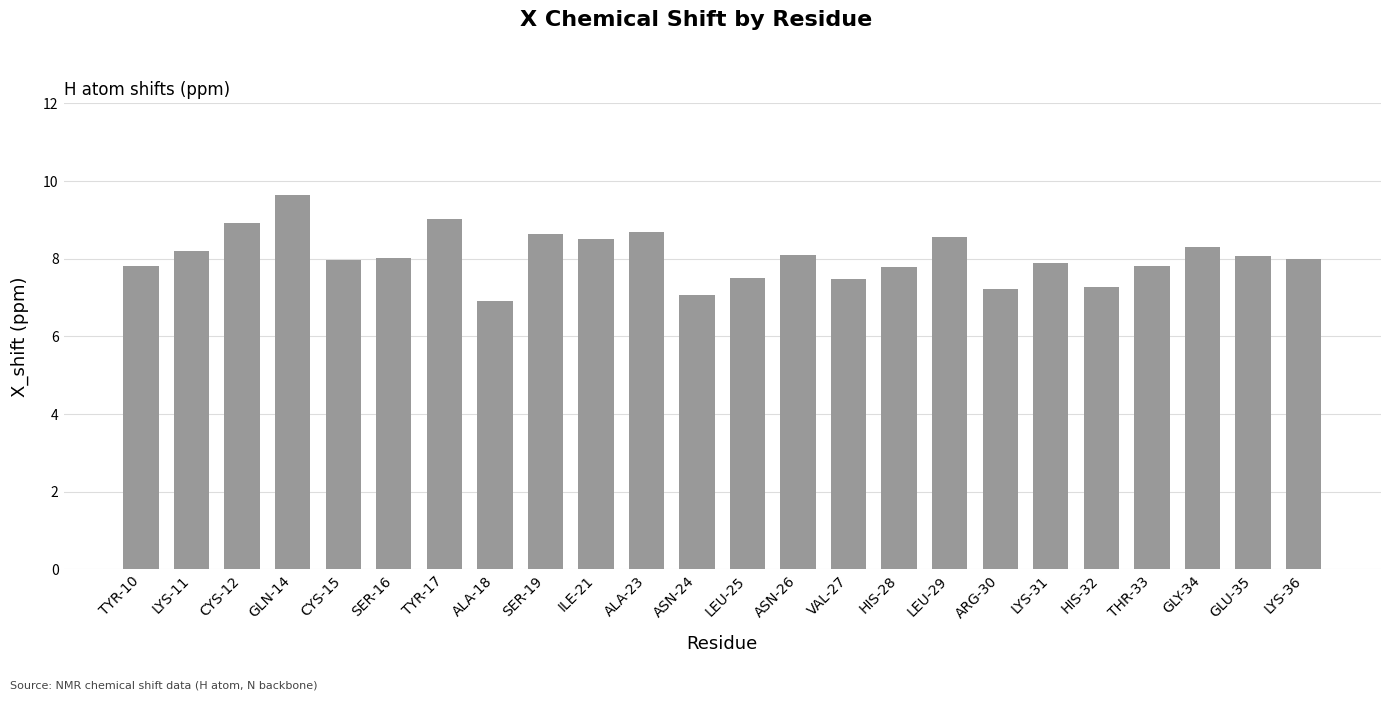

Which label corresponds to the smallest value in the chart?

ALA-18